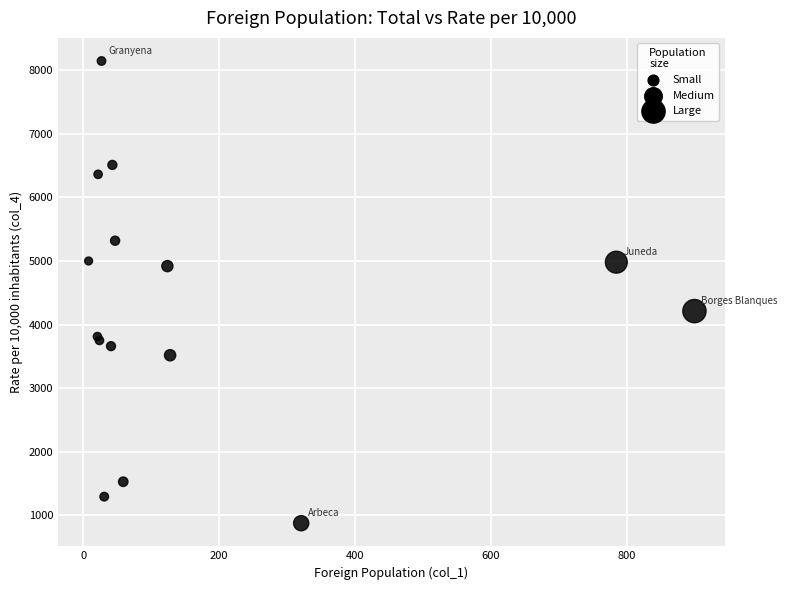

What Y value in the scatter plot is closest to 4510?

4211